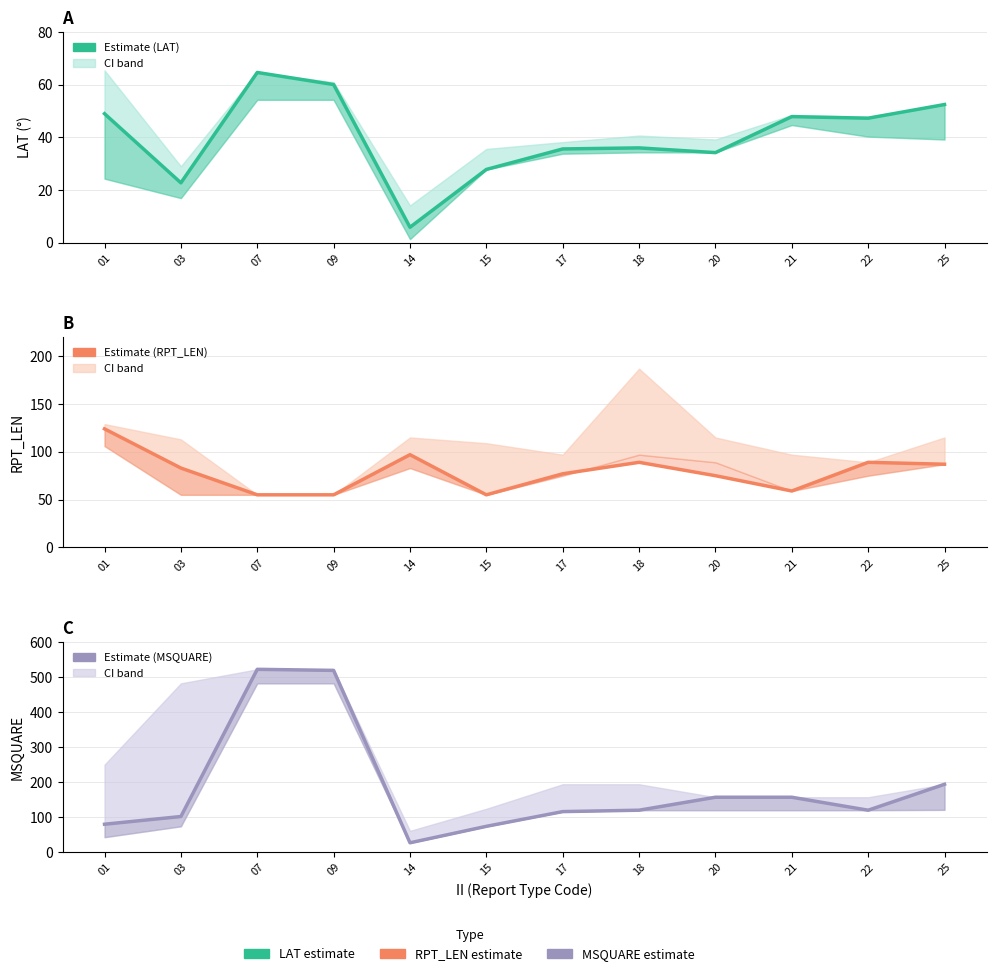

What is the sum of all MSQUARE values?

2188.0